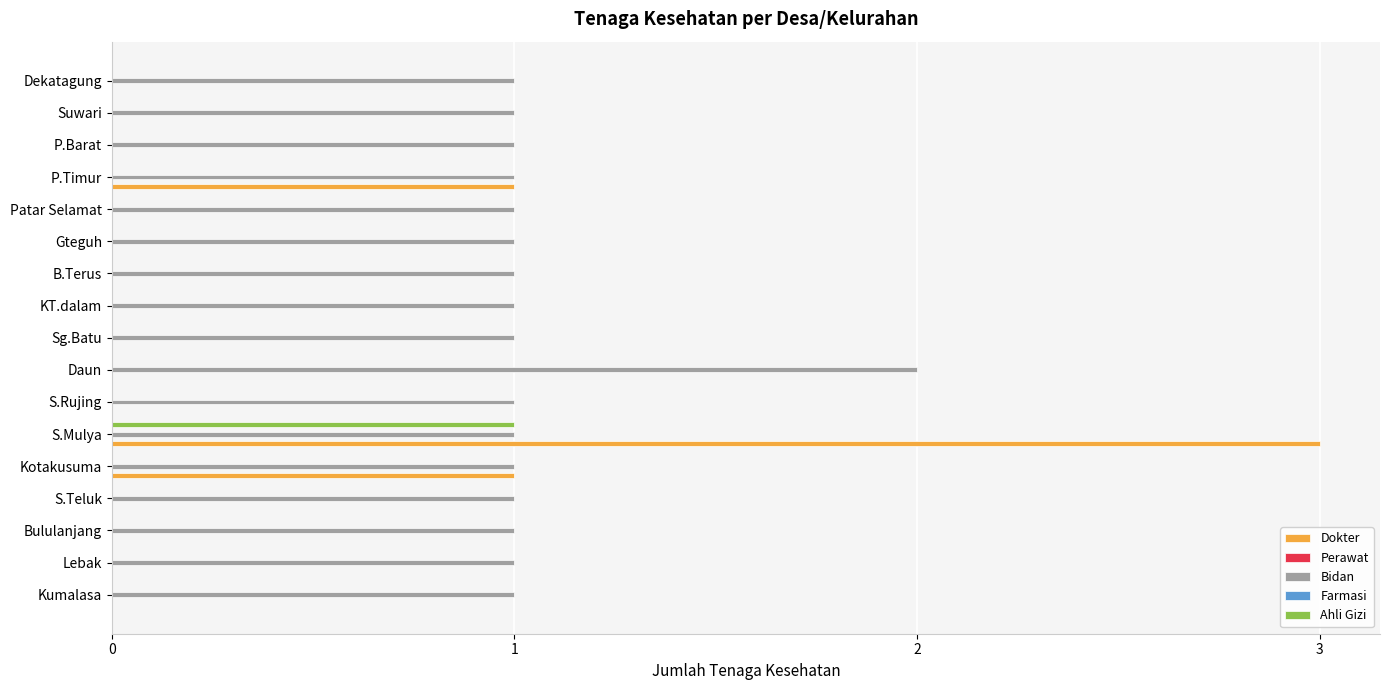

At how many categories does at least one series exceed 2?

1